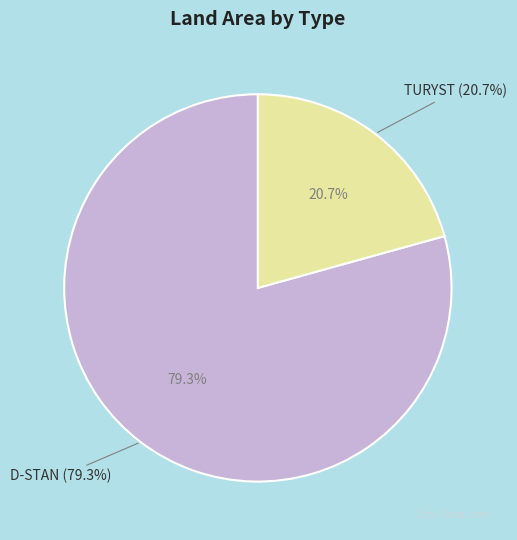

True or false: 01-32-1-09-263 -g -00 (TURYST) accounts for 21% of the total.

True